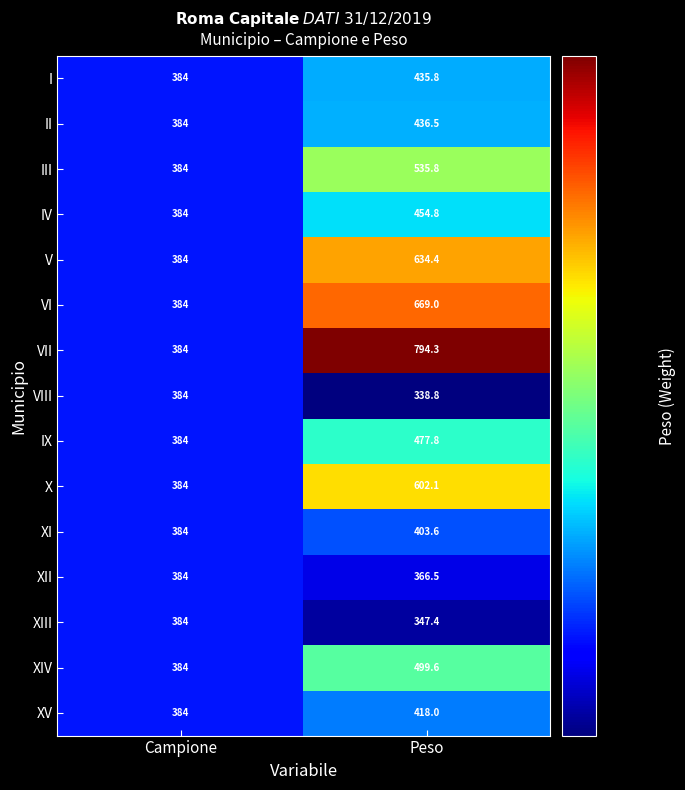

Reading left to right, transcribe all the data shown in this chart.

I: 384.0	435.8
II: 384.0	436.5
III: 384.0	535.8
IV: 384.0	454.8
V: 384.0	634.4
VI: 384.0	669.0
VII: 384.0	794.3
VIII: 384.0	338.8
IX: 384.0	477.8
X: 384.0	602.1
XI: 384.0	403.6
XII: 384.0	366.5
XIII: 384.0	347.4
XIV: 384.0	499.6
XV: 384.0	418.0